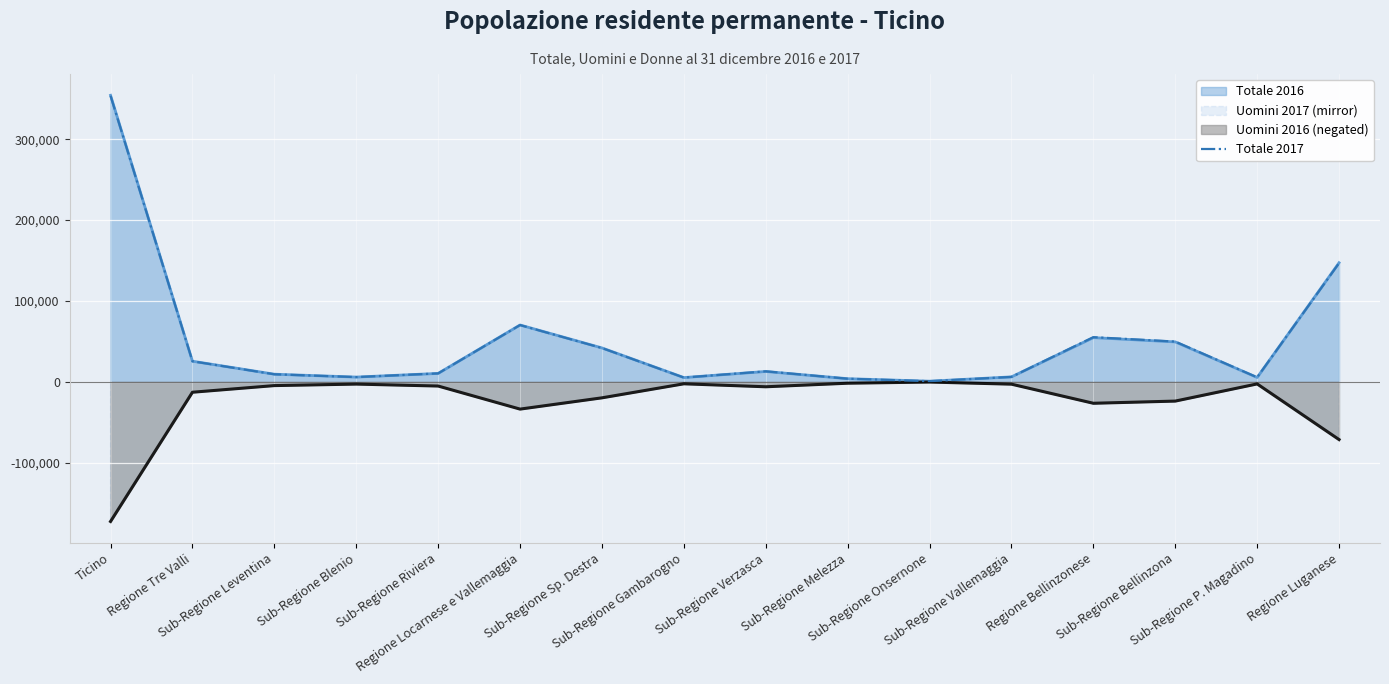

How many points are higher than both their immediate neighbors (excluding endpoints)?

3